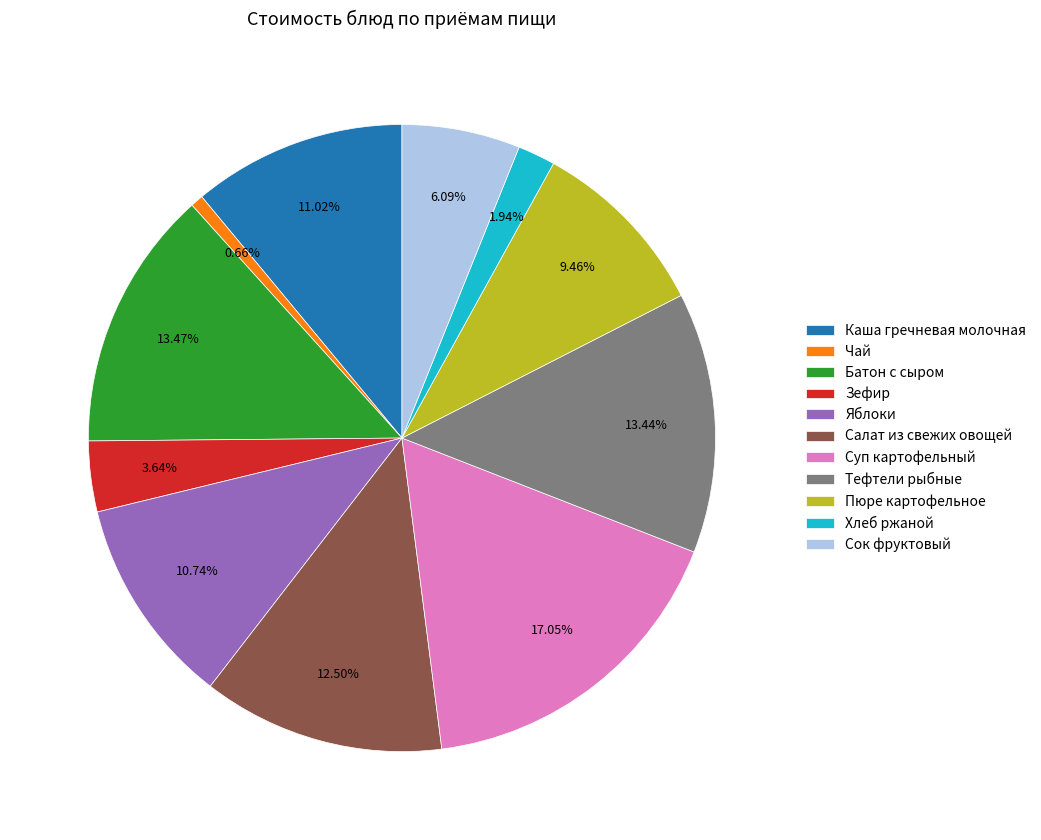

Does Салат из свежих овощей represent more than half of the total?

No